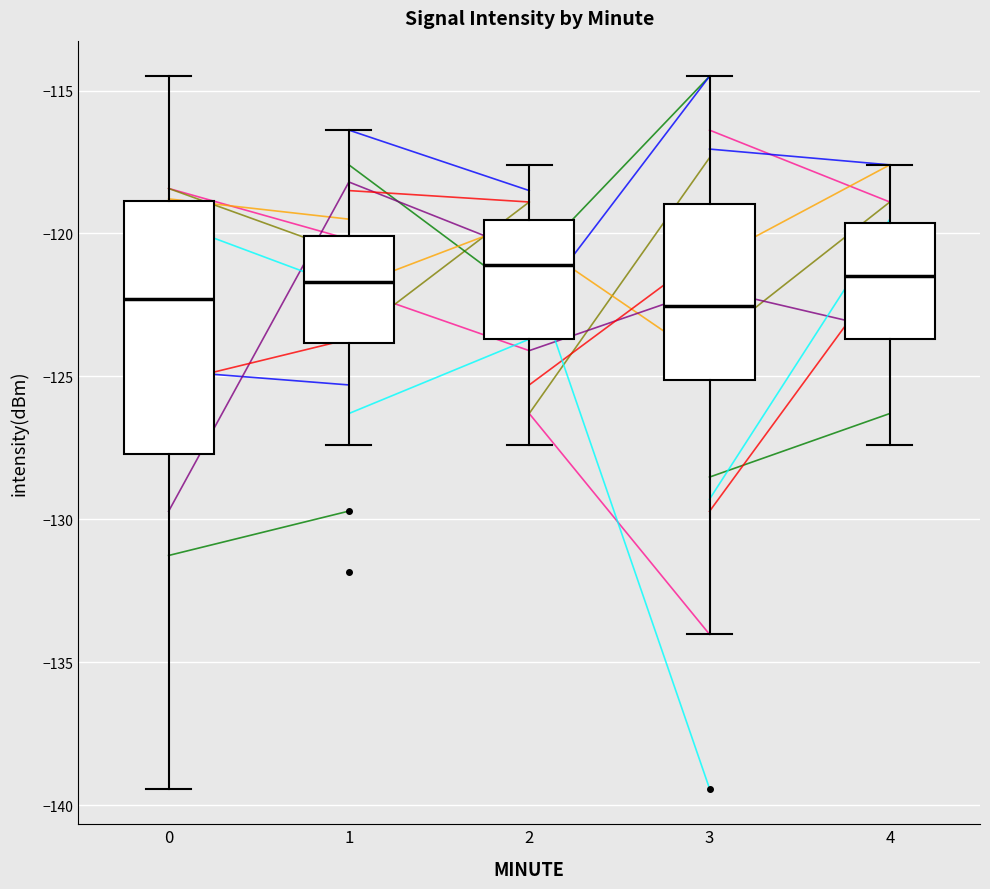

Reading left to right, transcribe this box plot: for each box, give where its median line is, the range the box spans, and where its two whiskers end, as read against the y-axis. The values are not printed on the chart, so give them approximately, as read against the axis.

0: median -122.5, box -127.5 to -119.0, whiskers -139.5 to -114.5
1: median -121.5, box -124.0 to -120.0, whiskers -127.5 to -116.5
2: median -121.0, box -123.5 to -119.5, whiskers -127.5 to -117.5
3: median -122.5, box -125.0 to -119.0, whiskers -134.0 to -114.5
4: median -121.5, box -123.5 to -119.5, whiskers -127.5 to -117.5